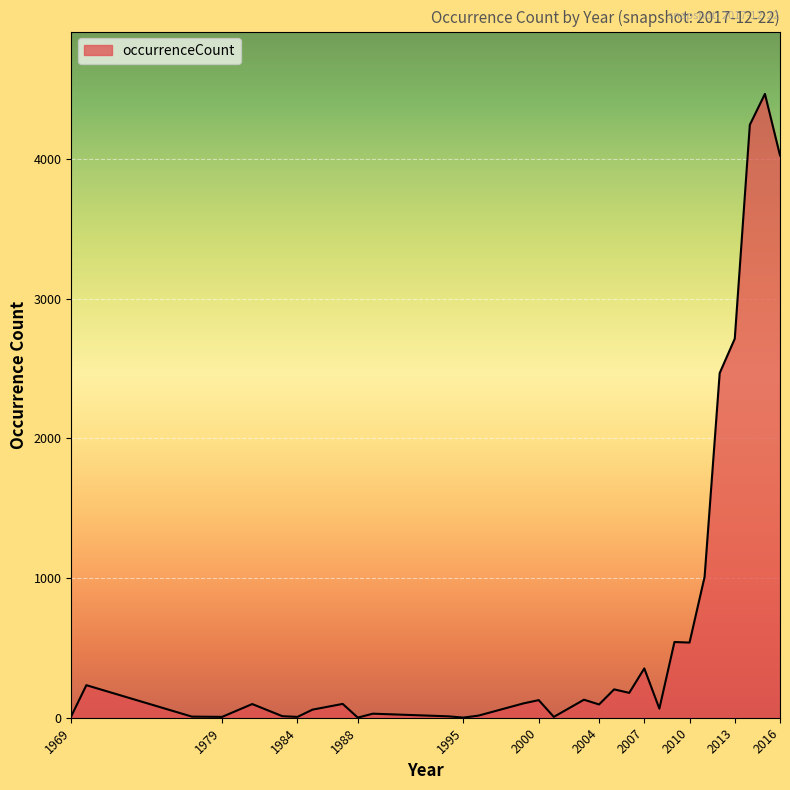

What is the maximum value shown in the chart?

4465